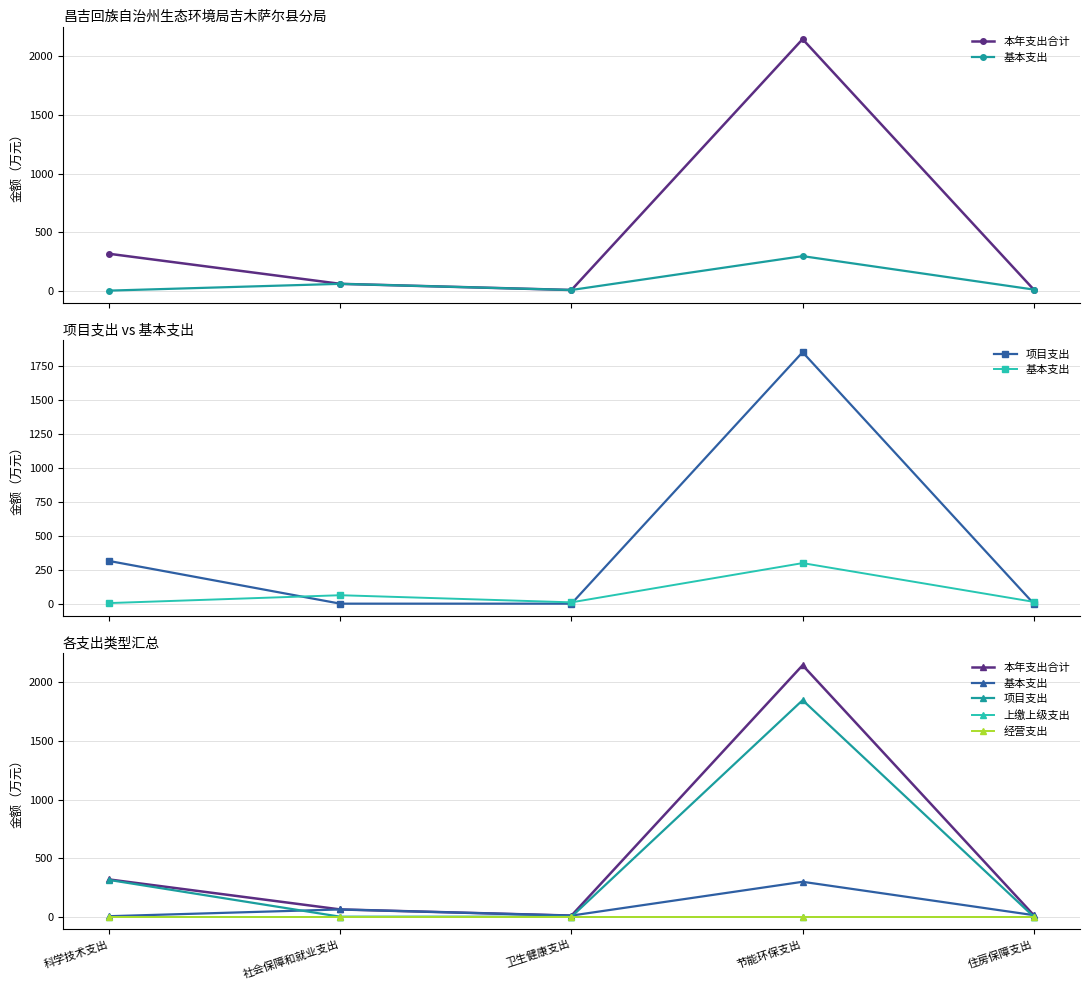

Rank the categories by 项目支出 value from lowest to highest.

社会保障和就业支出, 卫生健康支出, 住房保障支出, 科学技术支出, 节能环保支出